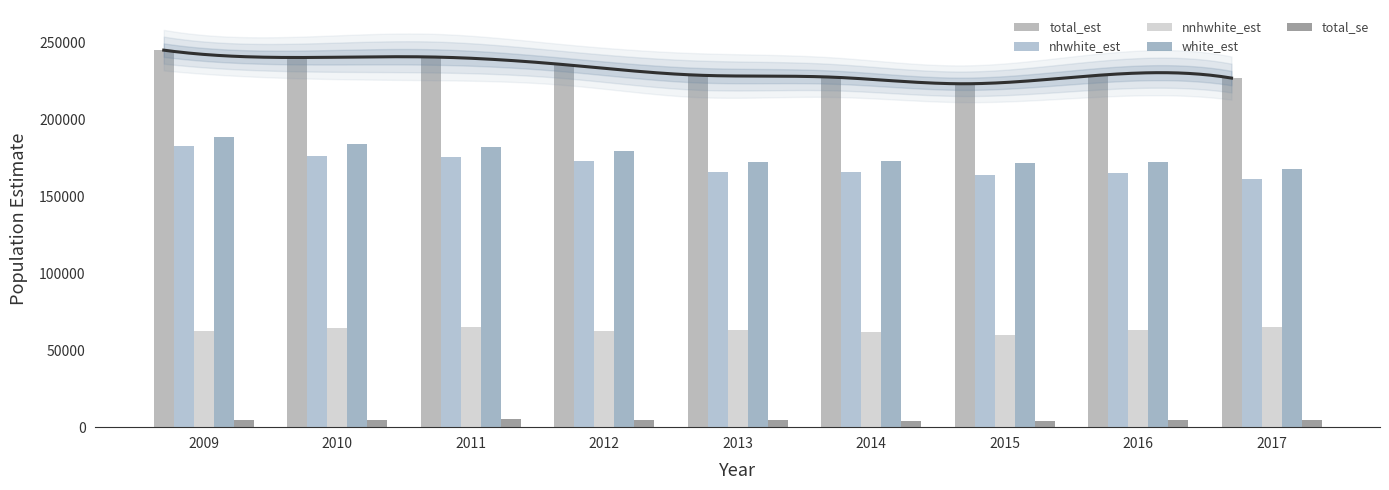

What are all the series names shown in the legend?

total_est, nhwhite_est, nnhwhite_est, white_est, total_se